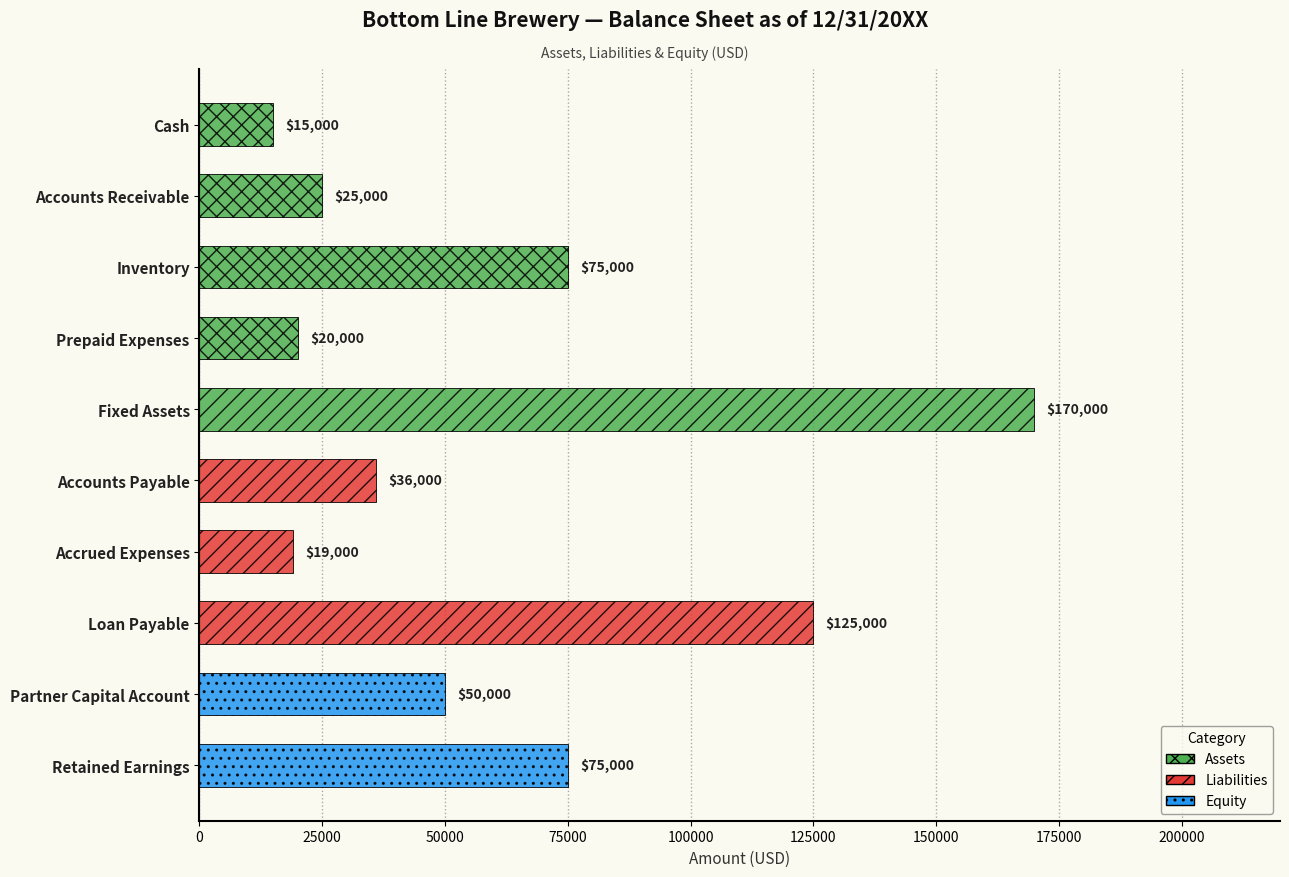

True or false: the data shows 25000 at Accounts Receivable.

True